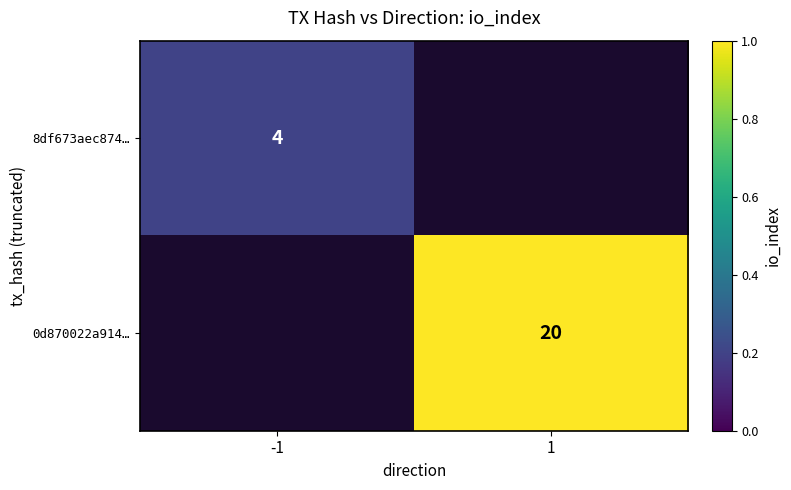

Between -1 and 1, which is larger?

1